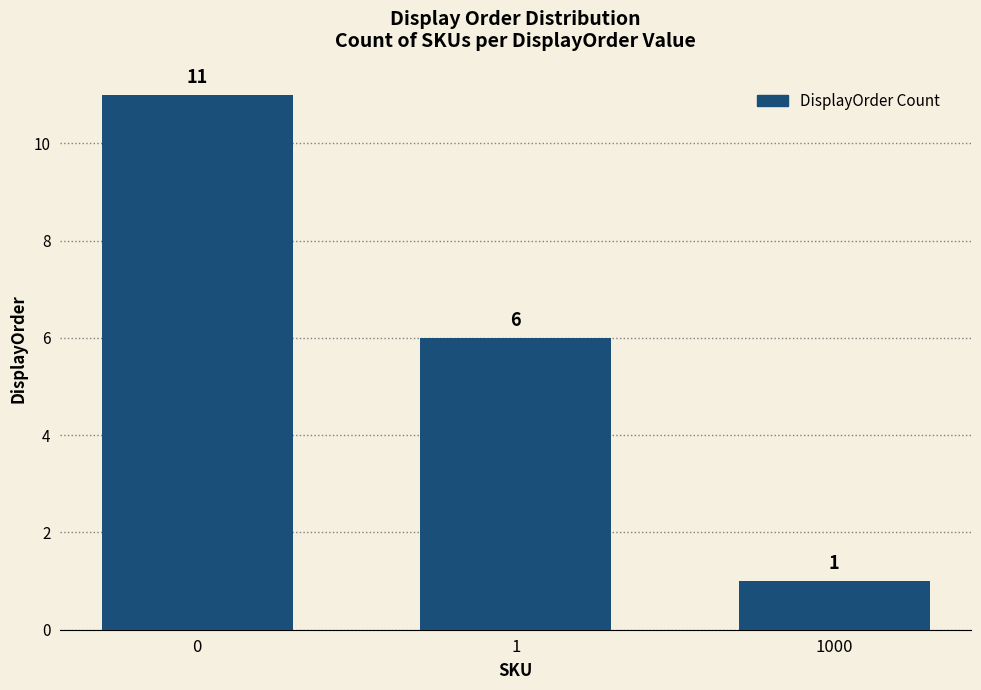

What is the difference between the values at 1 and 0?

5